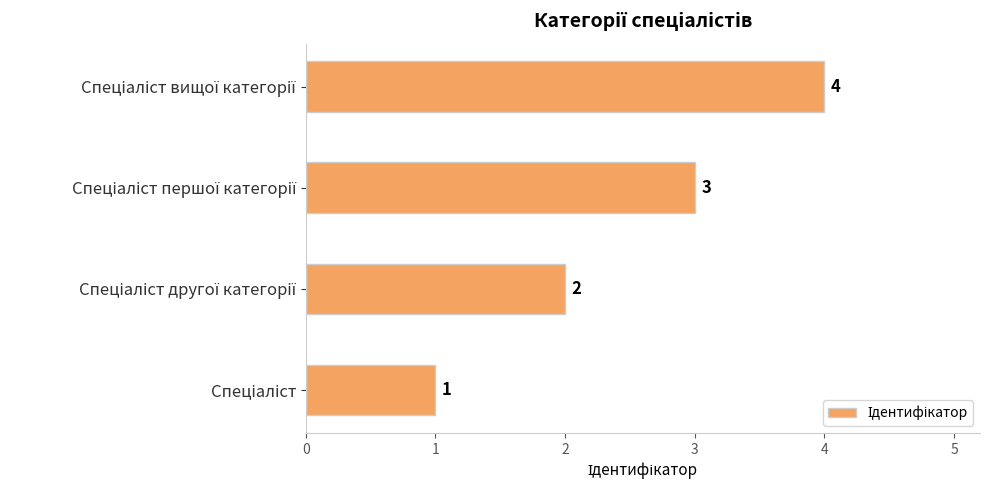

What is the maximum value shown in the chart?

4